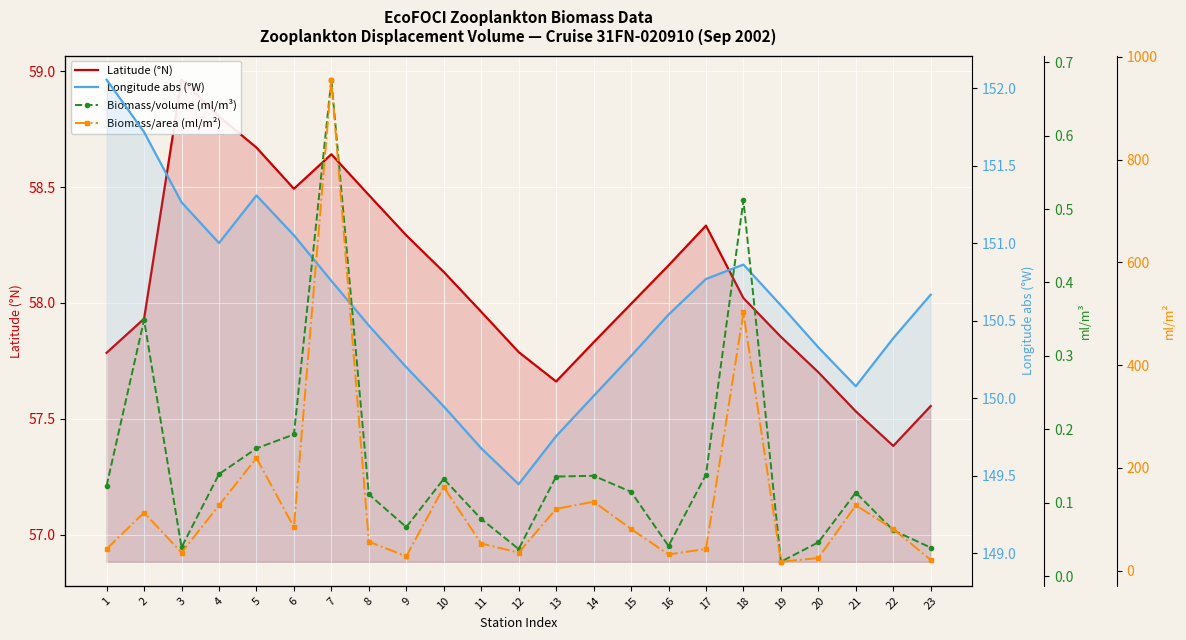

What is the maximum value for Biomass/area (ml/m²)?

955.4